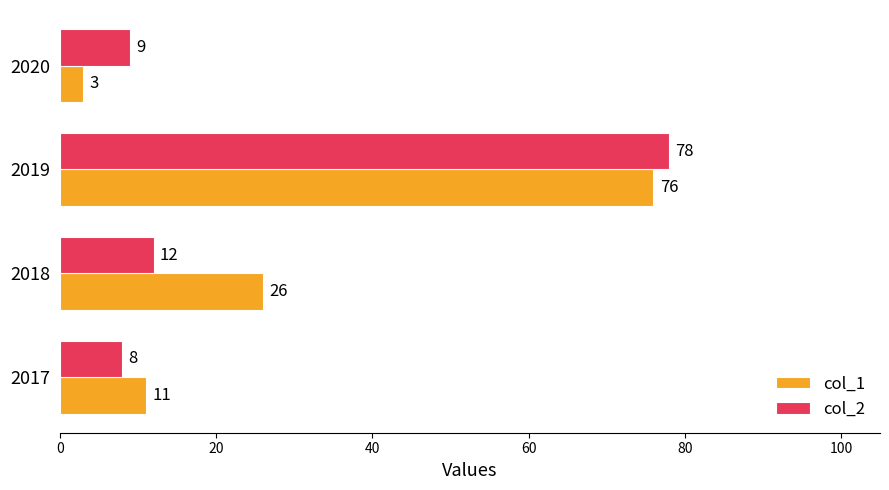

How many distinct data groups are displayed?

2